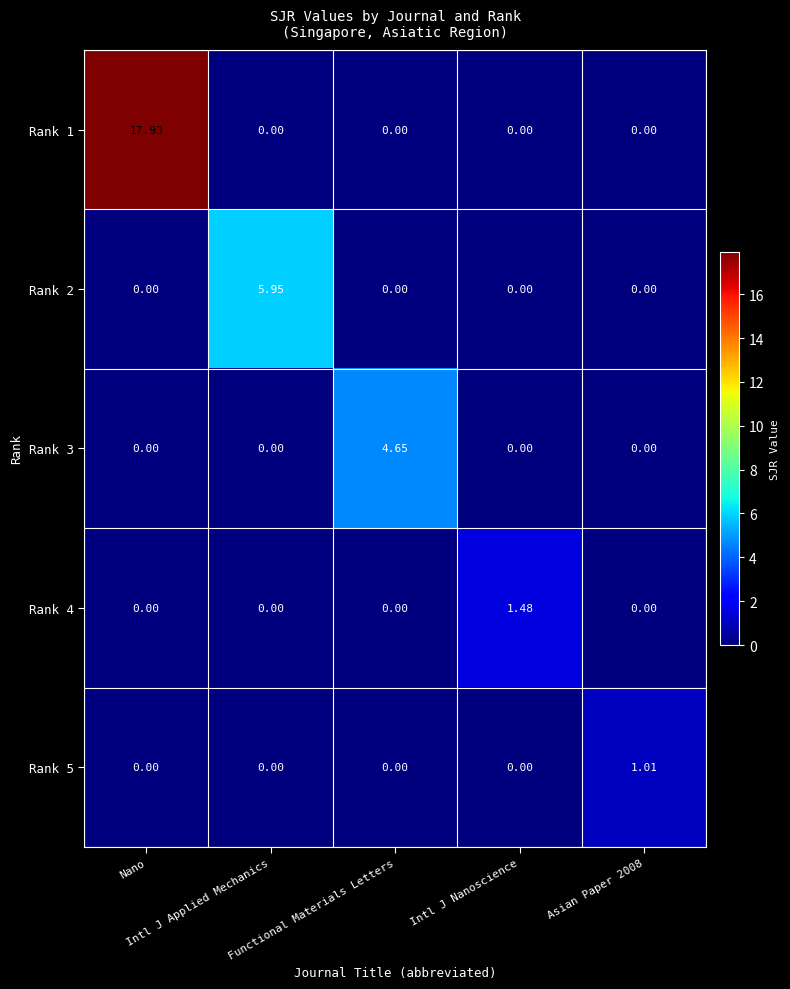

What is the total value across all series at Nano?

17.9